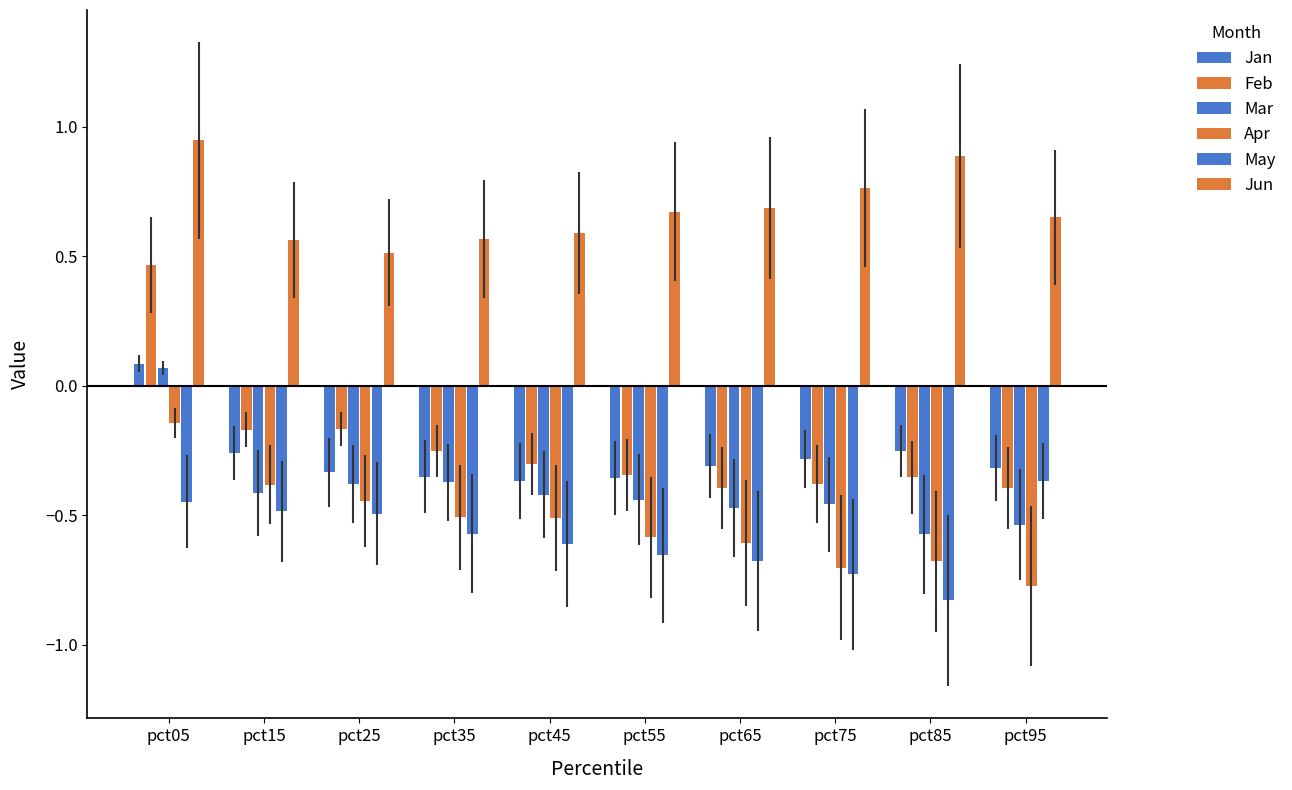

Read the Jan value at pct45.

-0.4